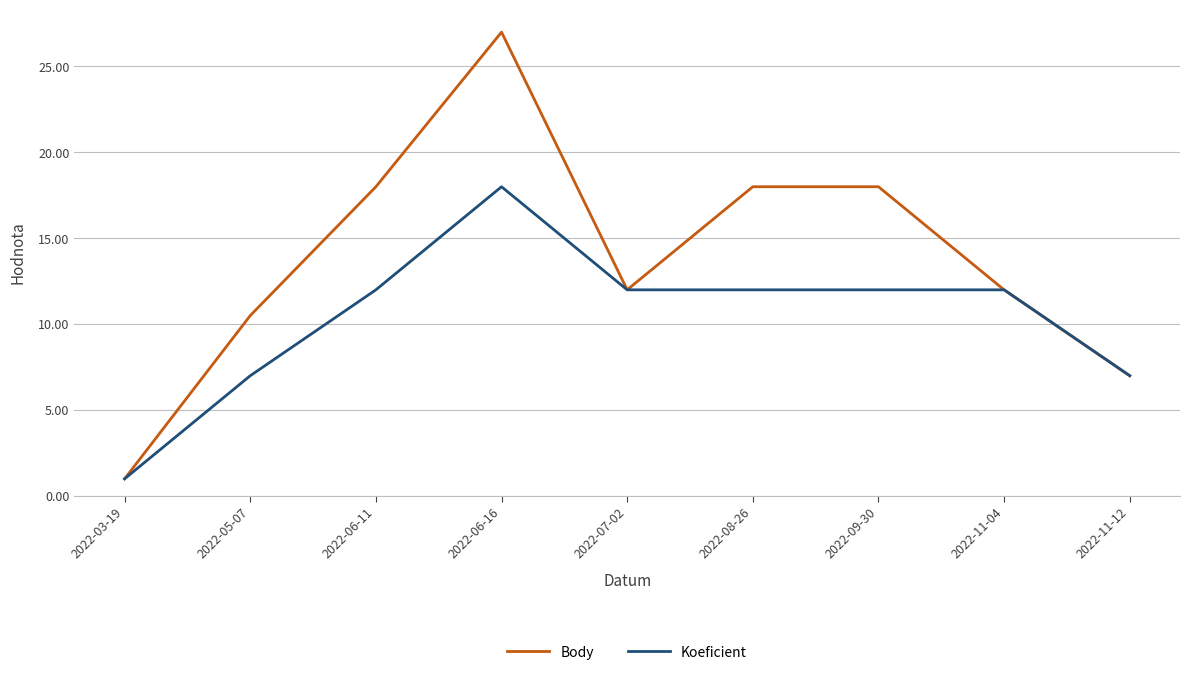

What position from the right is 2022-08-26?

4